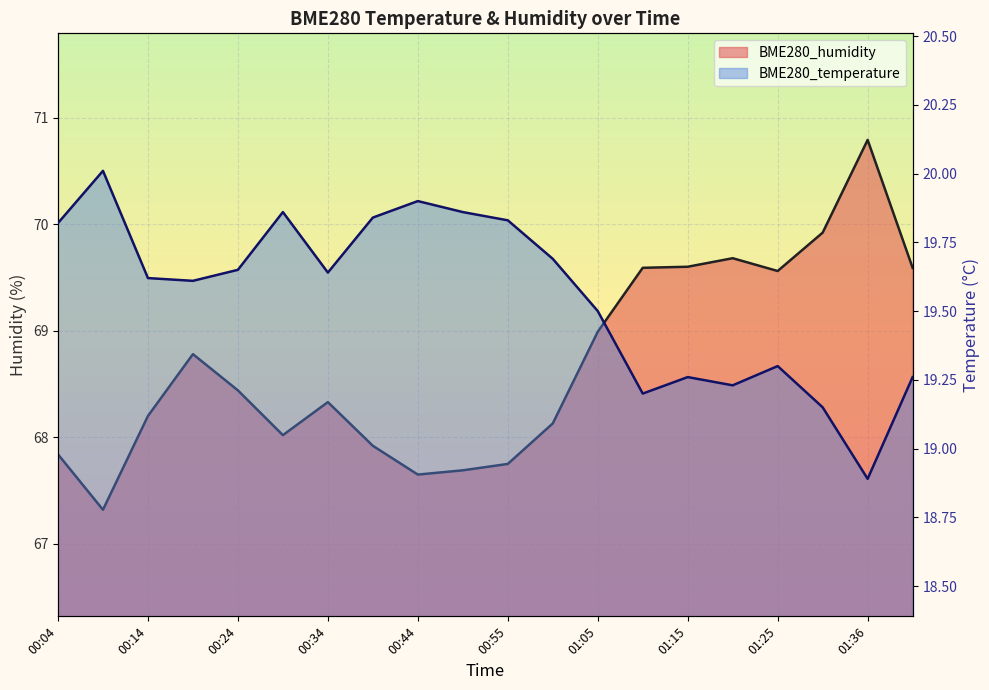

What is the maximum value for BME280_temperature?

20.0